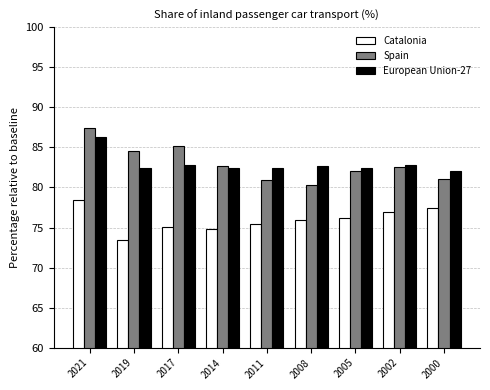

At 2008, list the series in order from smallest to largest.

Catalonia, Spain, European Union-27